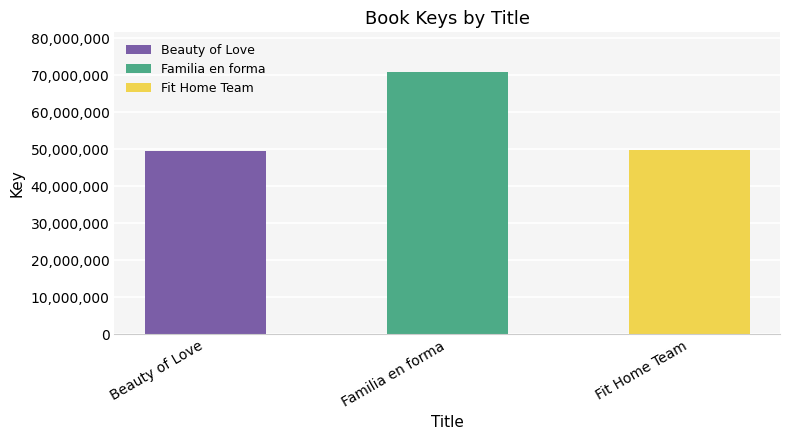

What is the greatest value displayed?

70985572